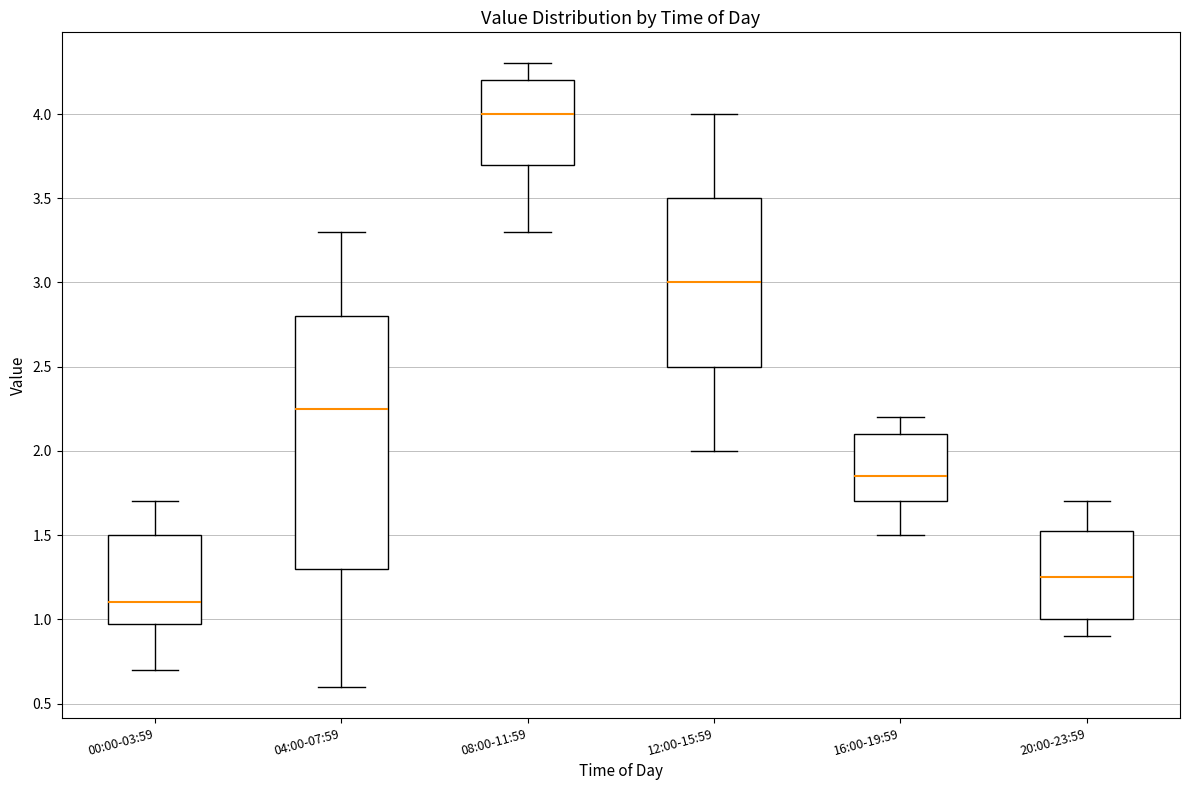

Where is the lower edge of the box for 20:00-23:59 on the y-axis? The values are not printed on the chart, so give them approximately, as read against the axis.

1.00